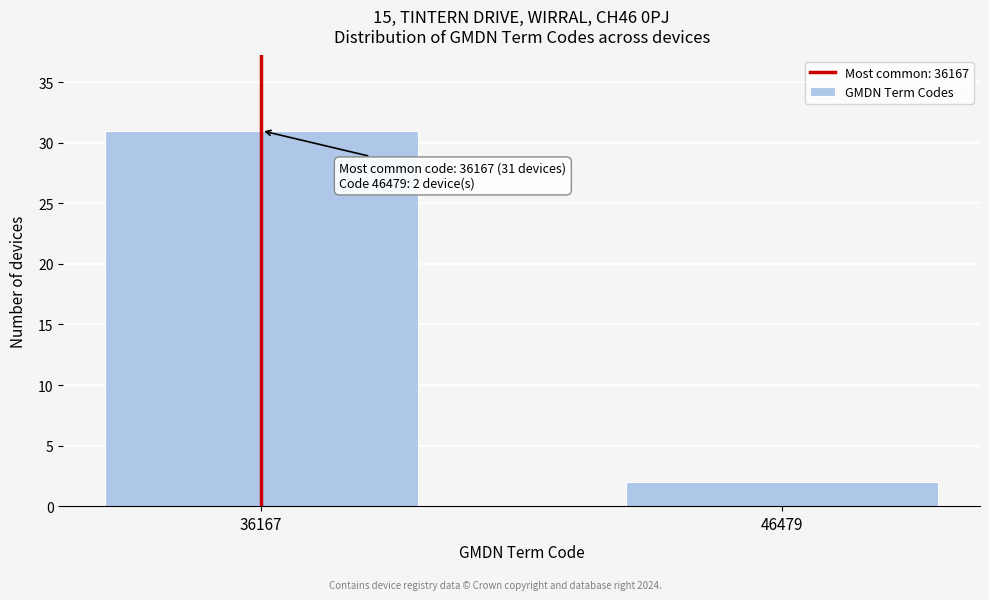

Reading left to right, transcribe all the data shown in this chart.

31	2